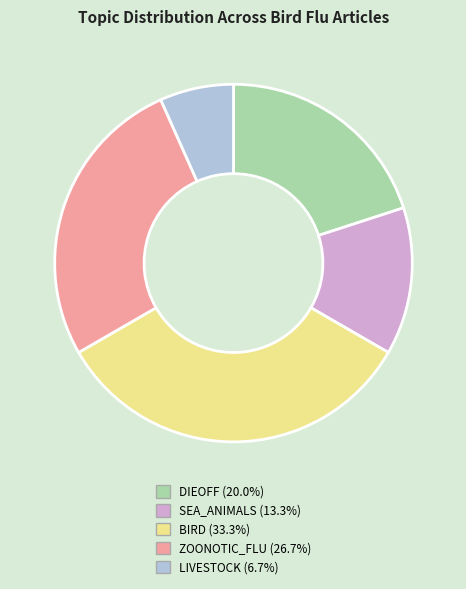

Combined, do LIVESTOCK and ZOONOTIC_FLU account for over 50%?

No